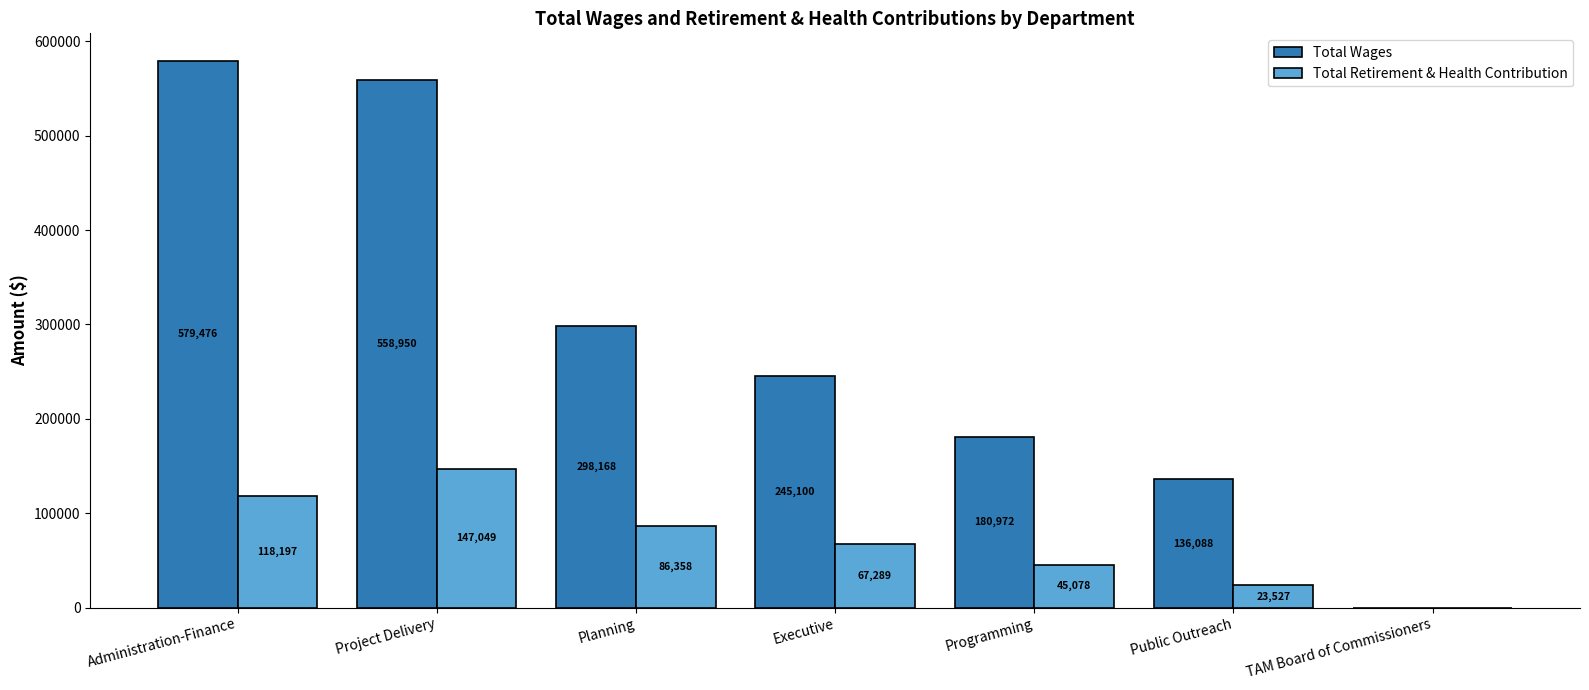

Are the bars horizontal?

No